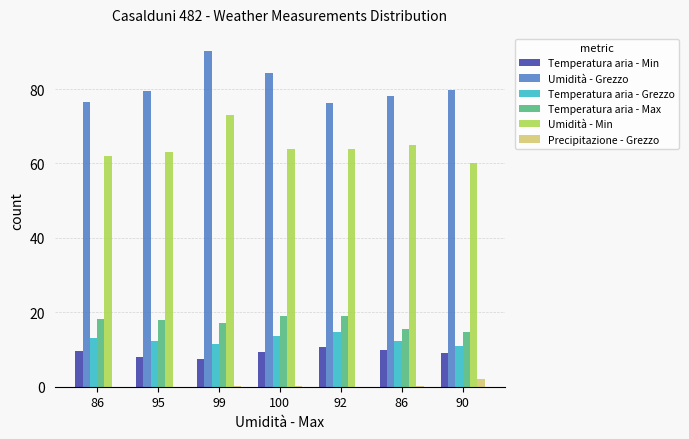

Reading left to right, list all the values displayed in this chart.

Temperatura aria - Min: 9.5	7.9	7.4	9.4	10.8	9.8	9.1
Umidità - Grezzo: 76.6	79.6	90.3	84.2	76.2	78.0	79.7
Temperatura aria - Grezzo: 13.1	12.2	11.6	13.6	14.6	12.2	11.0
Temperatura aria - Max: 18.3	18.0	17.0	19.0	19.0	15.5	14.6
Umidità - Min: 62.0	63.0	73.0	64.0	64.0	65.0	60.0
Precipitazione - Grezzo: 0.0	0.0	0.2	0.2	0.0	0.2	2.2